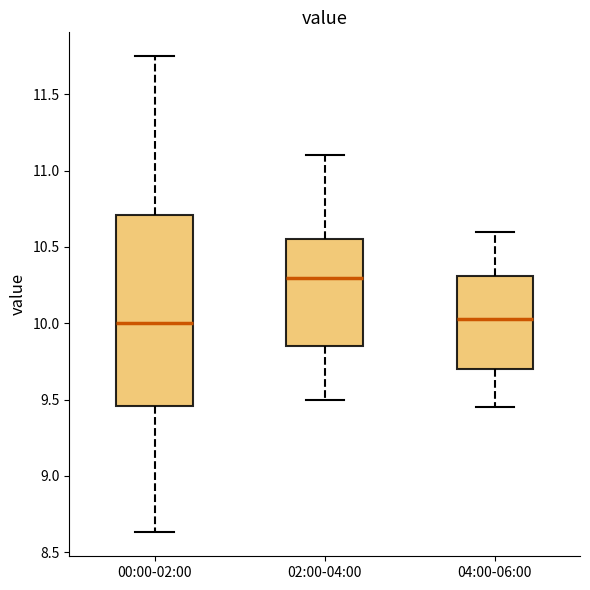

Reading left to right, read every box against the y-axis: the position of its median line, the range the box covers, and the ends of its whiskers. The values are not printed on the chart, so give them approximately, as read against the axis.

00:00-02:00: median 10.00, box 9.45 to 10.70, whiskers 8.65 to 11.75
02:00-04:00: median 10.30, box 9.85 to 10.55, whiskers 9.50 to 11.10
04:00-06:00: median 10.05, box 9.70 to 10.30, whiskers 9.45 to 10.60